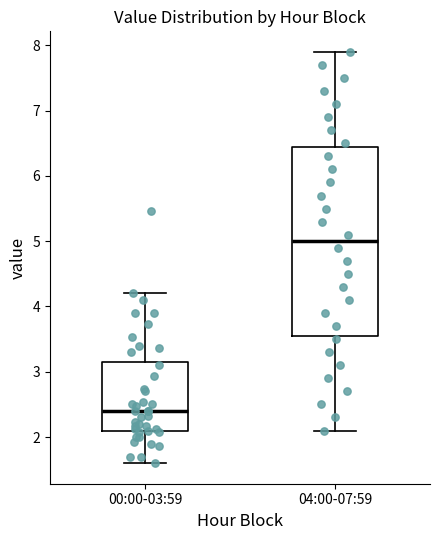

Reading left to right, read every box against the y-axis: the position of its median line, the range the box covers, and the ends of its whiskers. The values are not printed on the chart, so give them approximately, as read against the axis.

00:00-03:59: median 2.4, box 2.1 to 3.2, whiskers 1.6 to 4.2
04:00-07:59: median 5.0, box 3.6 to 6.5, whiskers 2.1 to 7.9